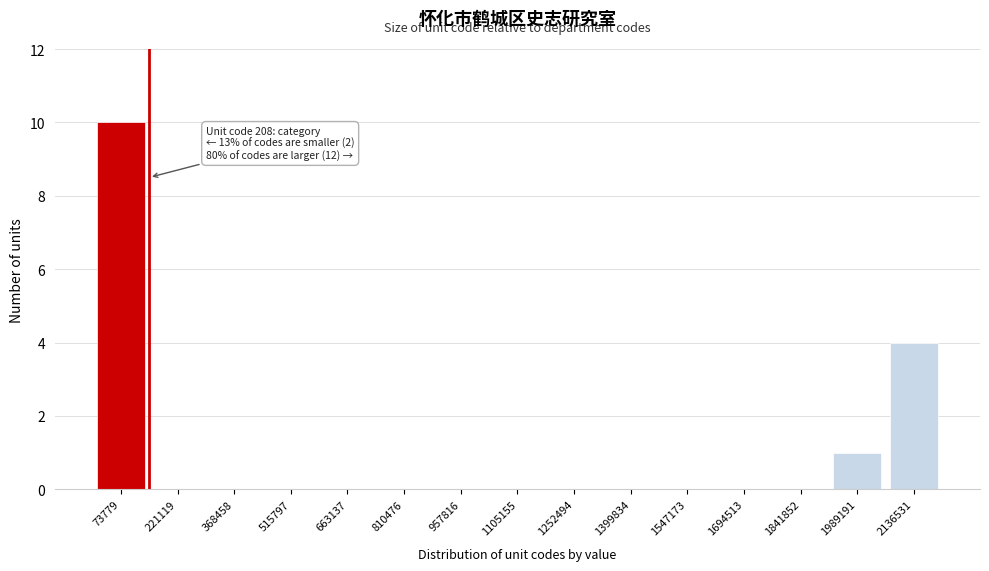

Reading left to right, list all the values displayed in this chart.

73779=10	221119=0	368458=0	515797=0	663137=0	810476=0	957816=0	1105155=0	1252494=0	1399834=0	1547173=0	1694513=0	1841852=0	1989191=1	2136531=4